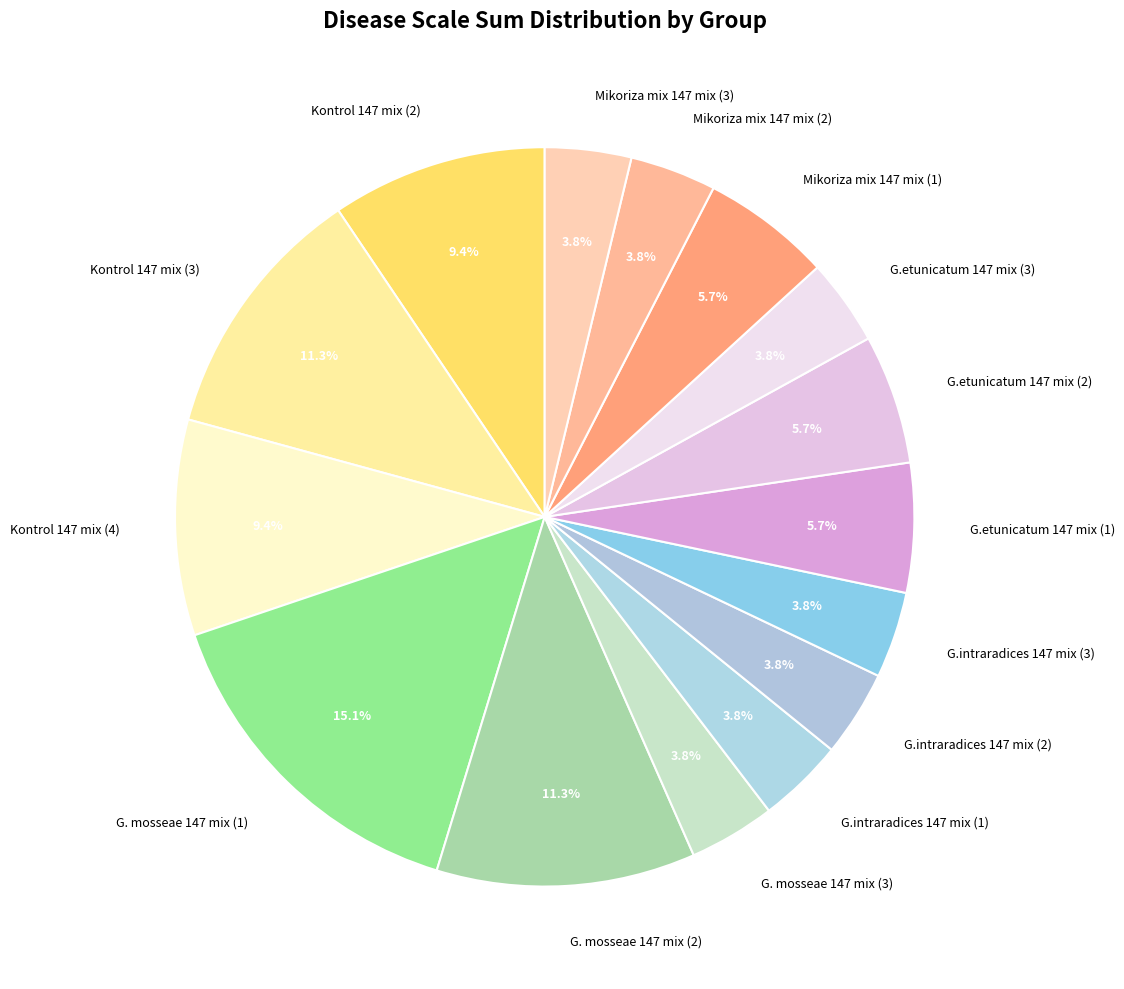

What portion of the pie excludes Kontrol 147 mix (2)?

90.6%